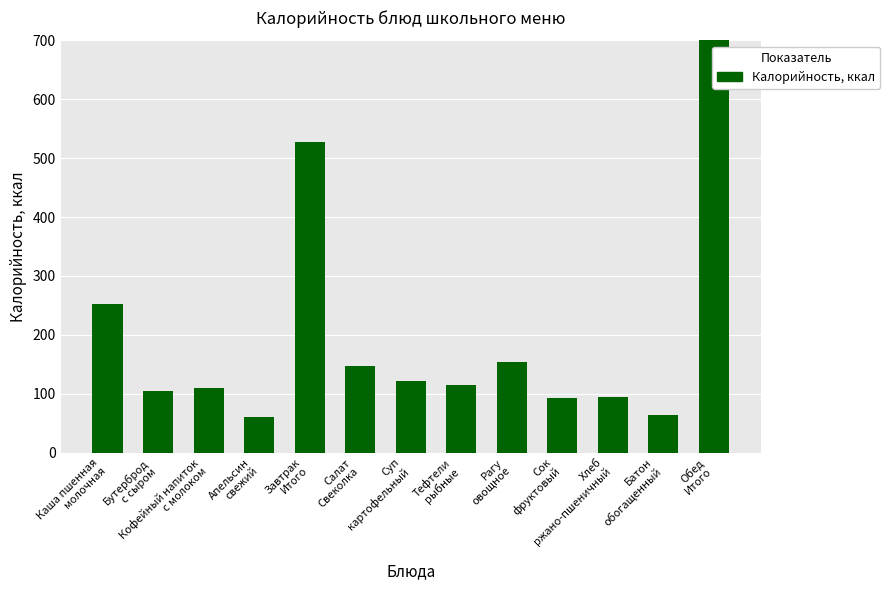

What is the ratio of the value at Бутерброд
с сыром to the value at Обед
Итого?

0.1